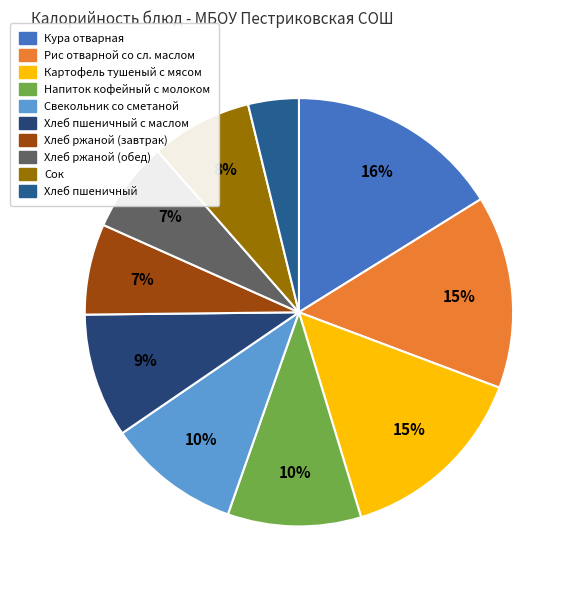

Count the number of slices in the pie.

10